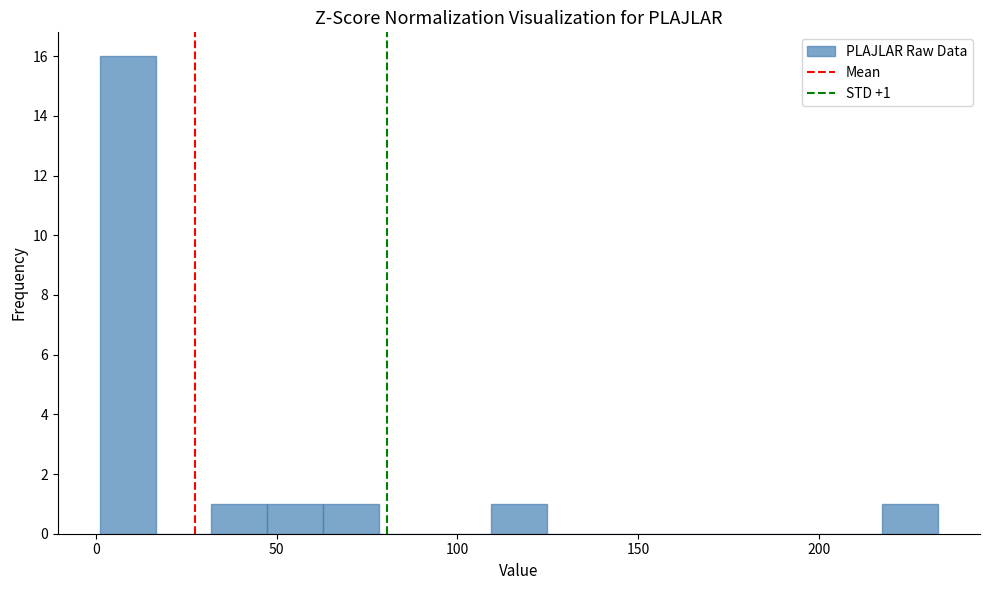

Read against the x-axis, roughly where is the centre of the tallest bar?

10